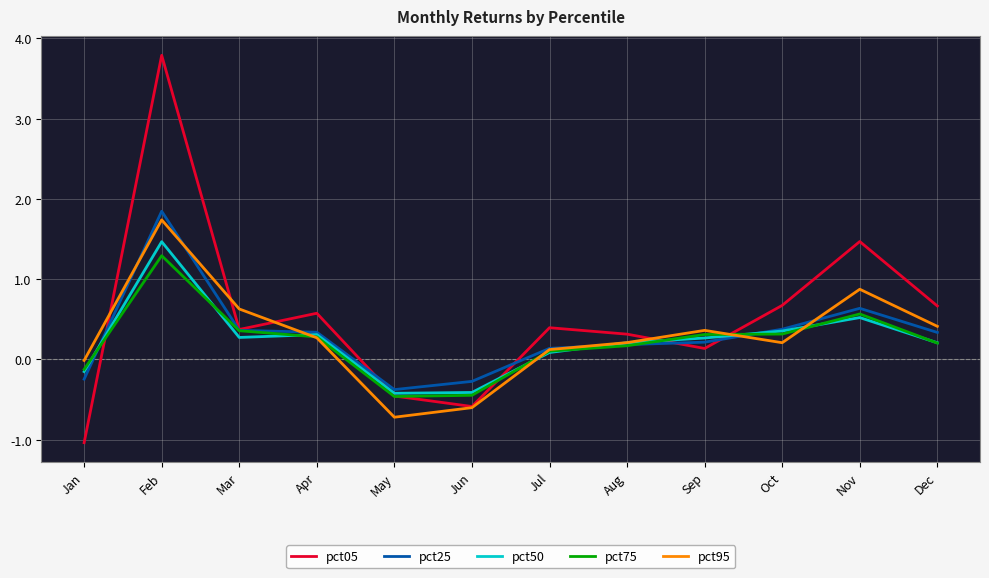

What is the smallest value displayed?

-1.0